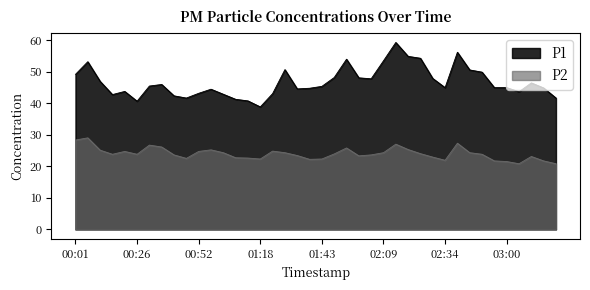

How many categories are shown in the chart?

40